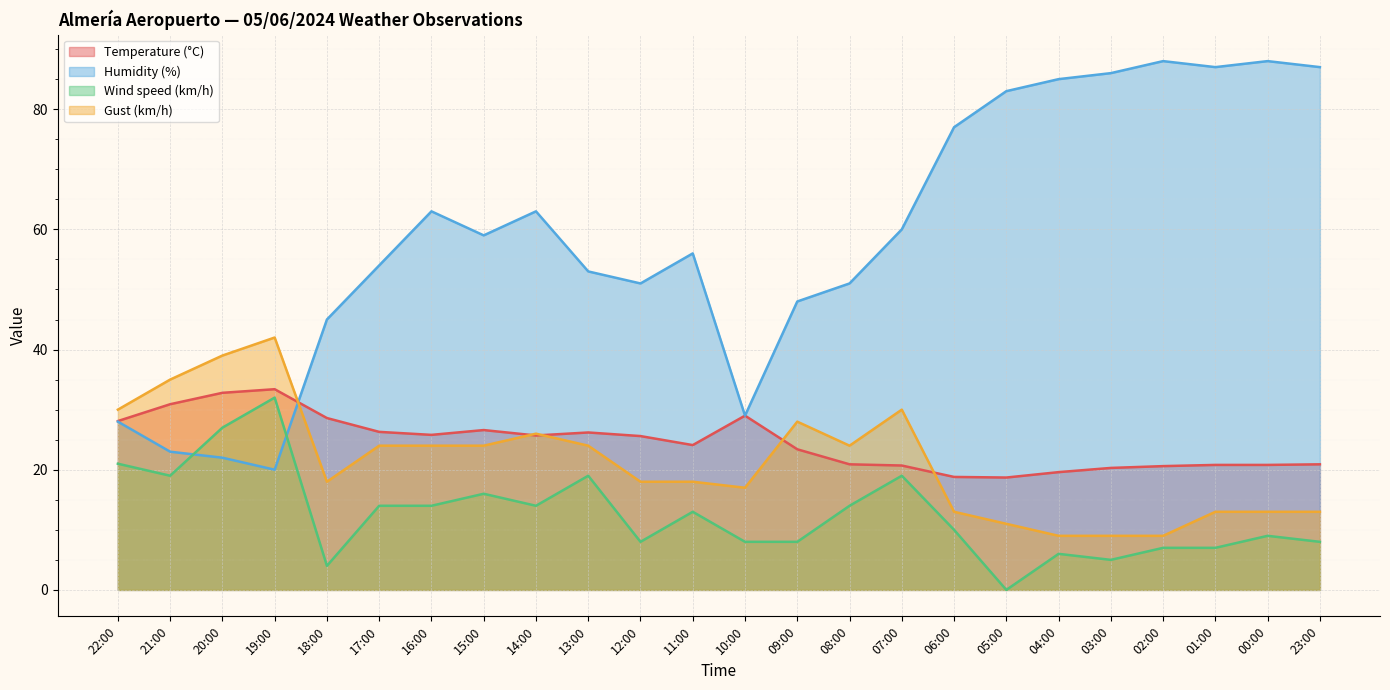

How many series are shown in this chart?

4